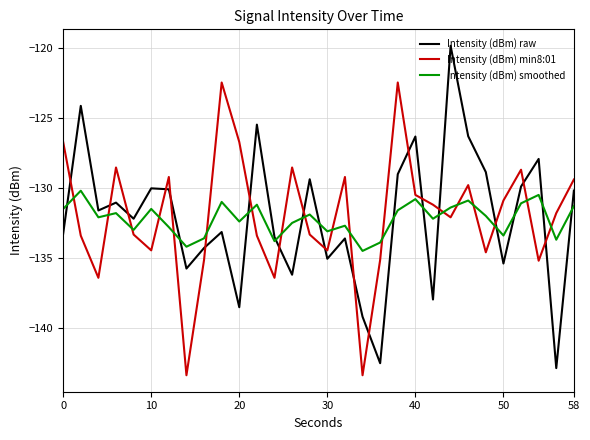

What are all the series names shown in the legend?

Intensity (dBm) raw, Intensity (dBm) min8:01, Intensity (dBm) smoothed